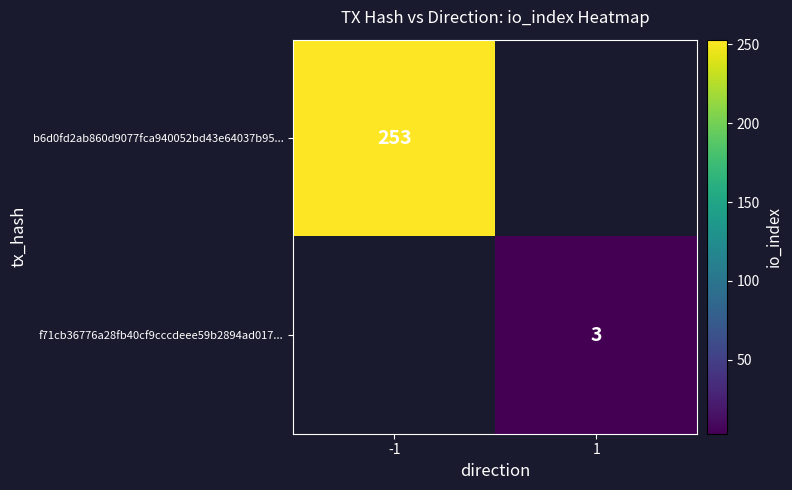

The value of f71cb36776a28fb40cf9cccdeee59b2894ad017... at 1 is 3. True or false?

True